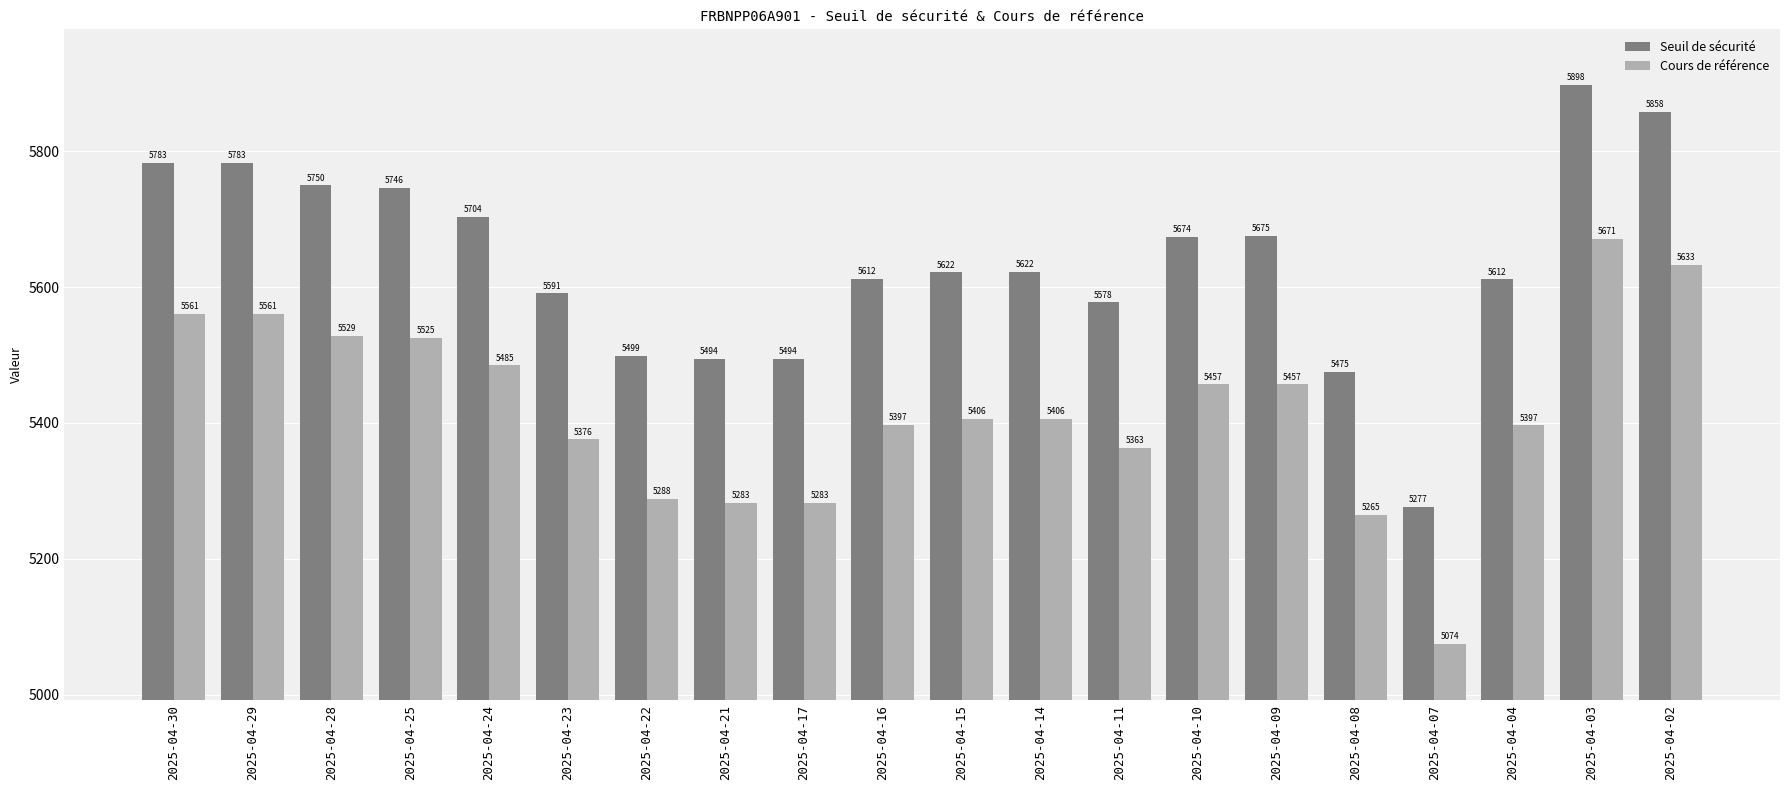

What is the difference between the highest and lowest values at 2025-04-23?

214.9